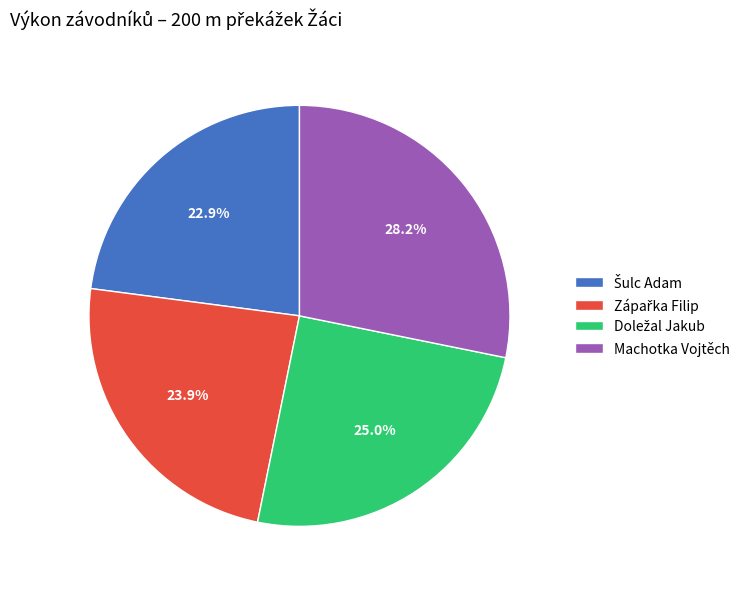

Is there a majority slice in this chart?

No